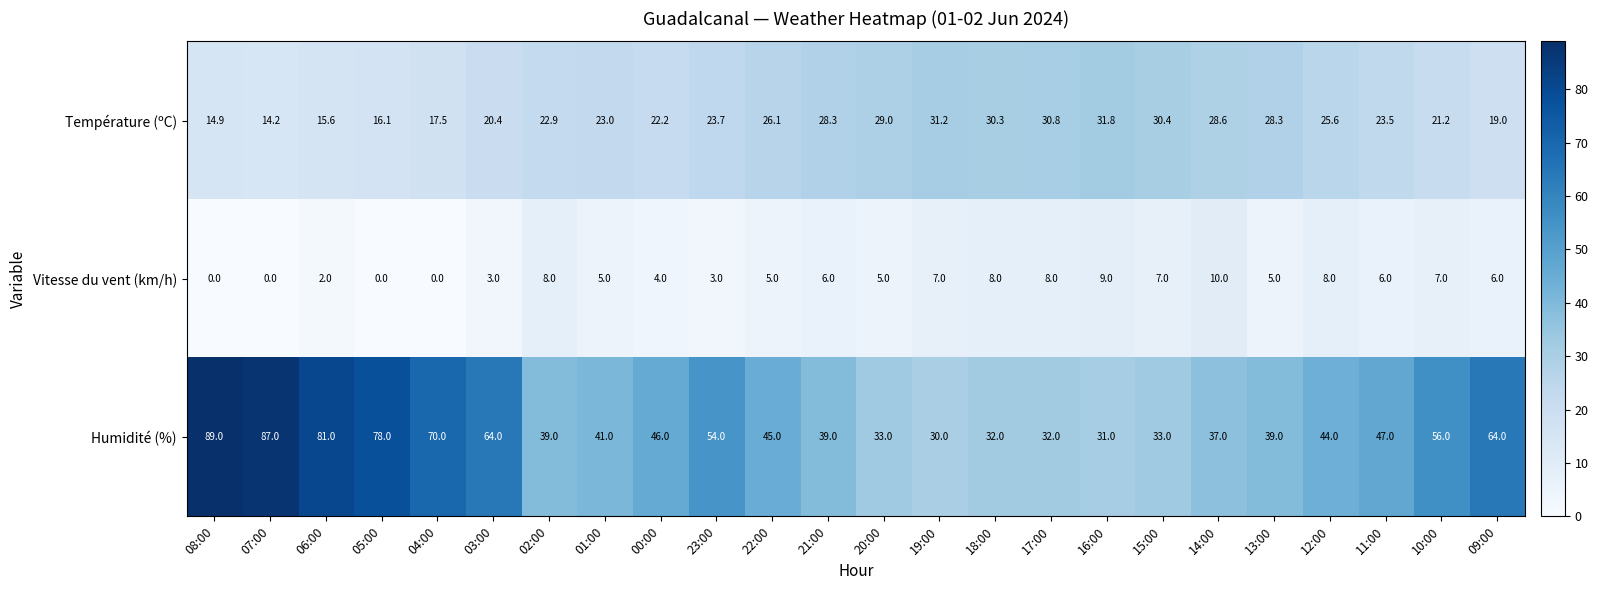

The value of Humidité (%) at 04:00 is 70.0. True or false?

True